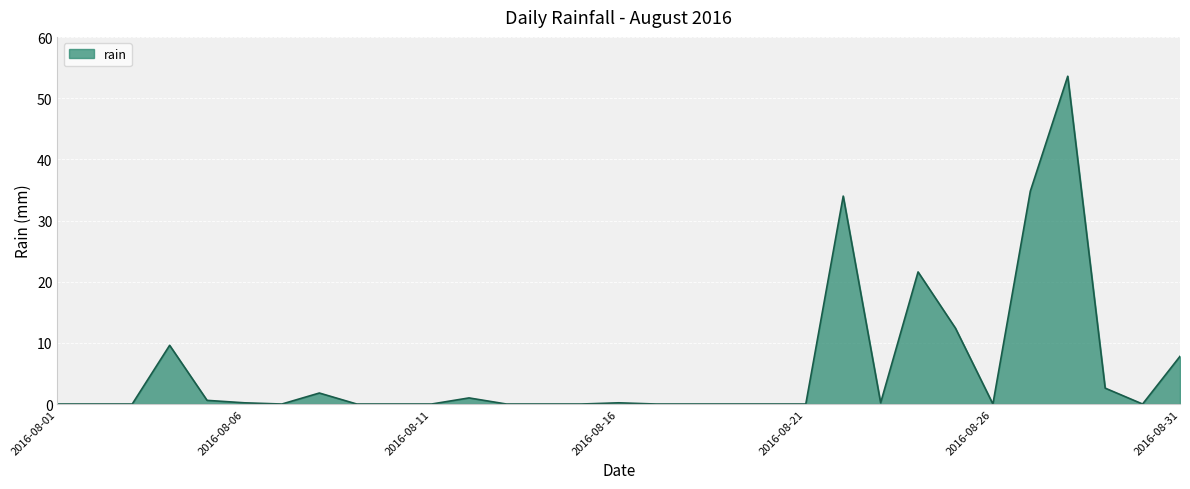

What is the maximum value shown in the chart?

53.6